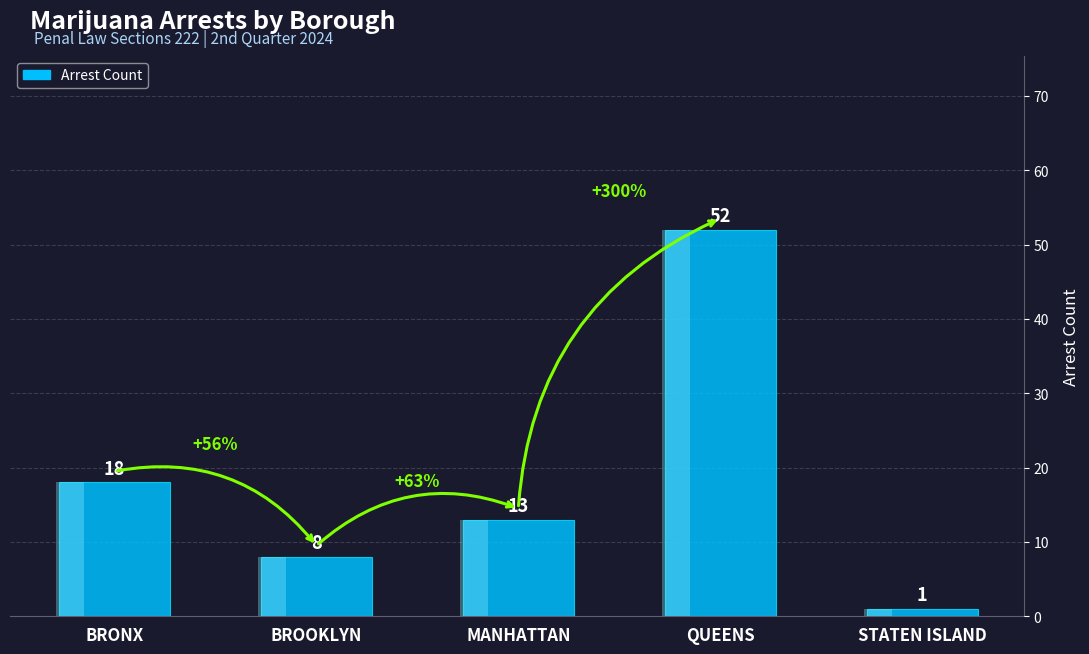

What position from the right is STATEN ISLAND?

1